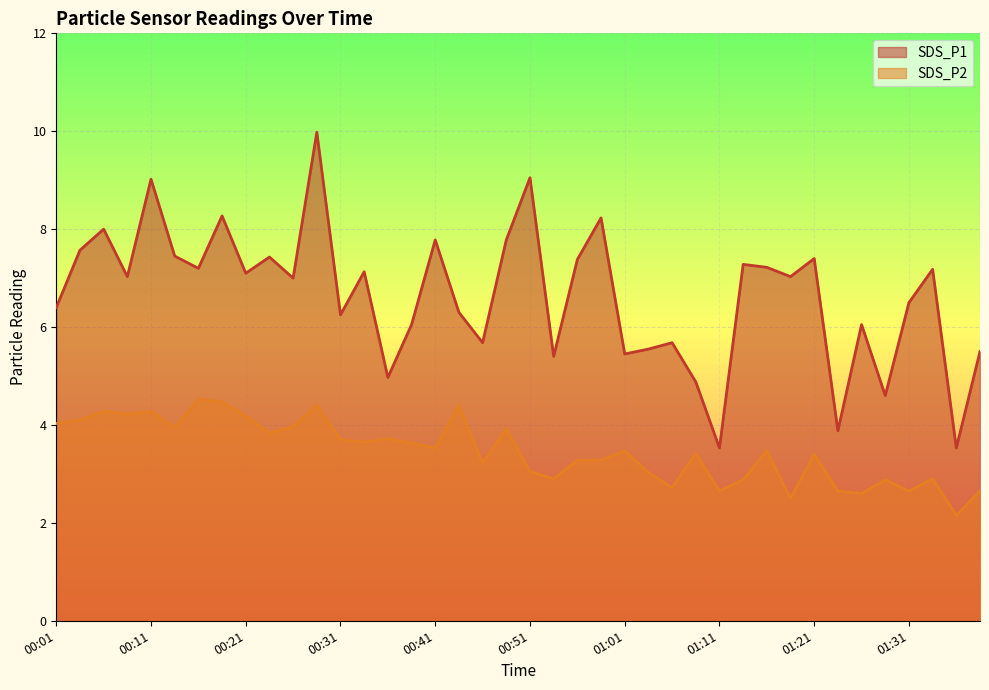

What is the value of the SDS_P1 point at the 30th from the left?

7.3